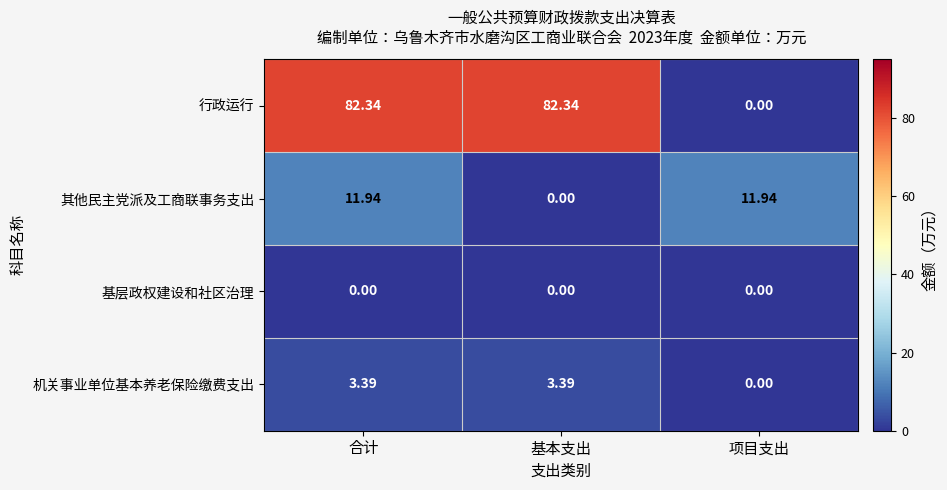

At which label does 其他民主党派及工商联事务支出 first exceed 11?

合计